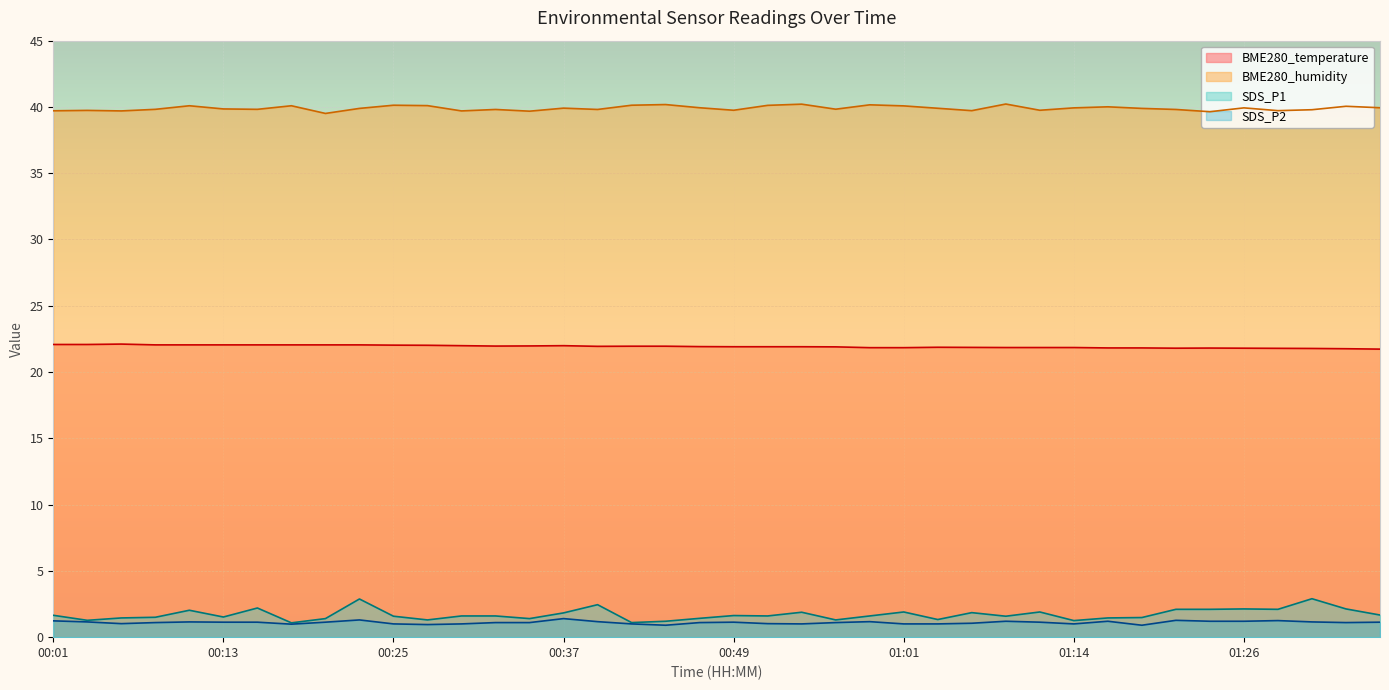

What is the approximate value of BME280_temperature at 01:14?

21.9